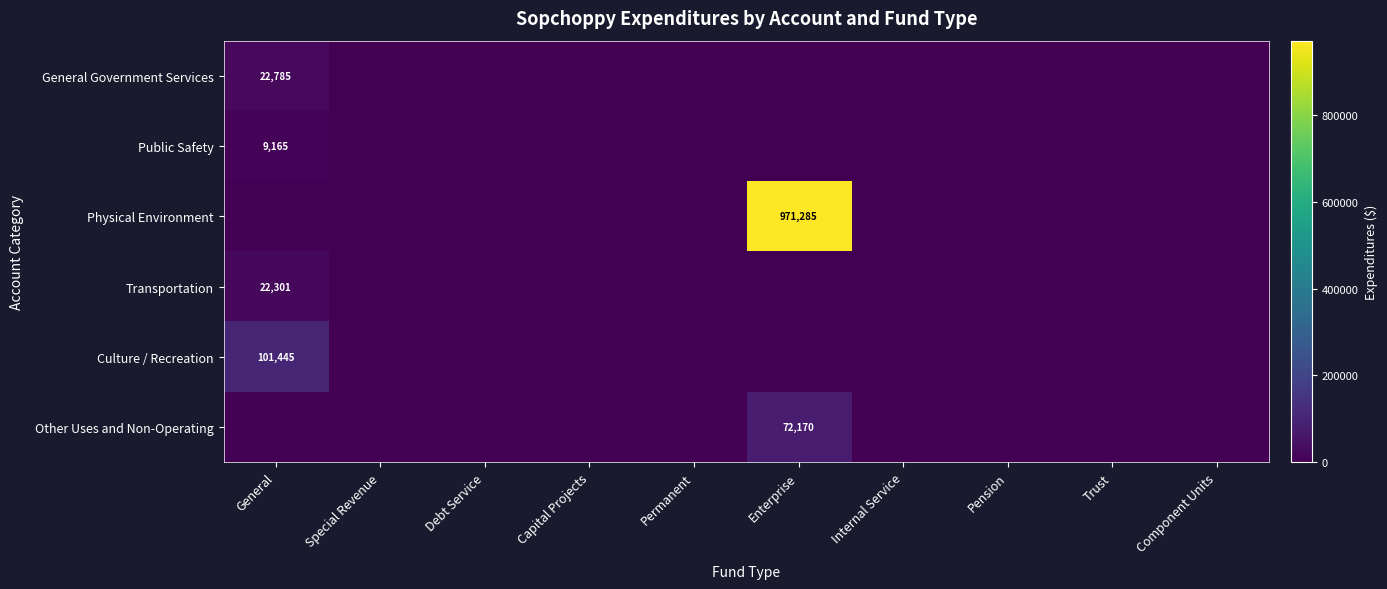

List the labels in order of Public Safety value, smallest first.

Special Revenue, Debt Service, Capital Projects, Permanent, Enterprise, Internal Service, Pension, Trust, Component Units, General